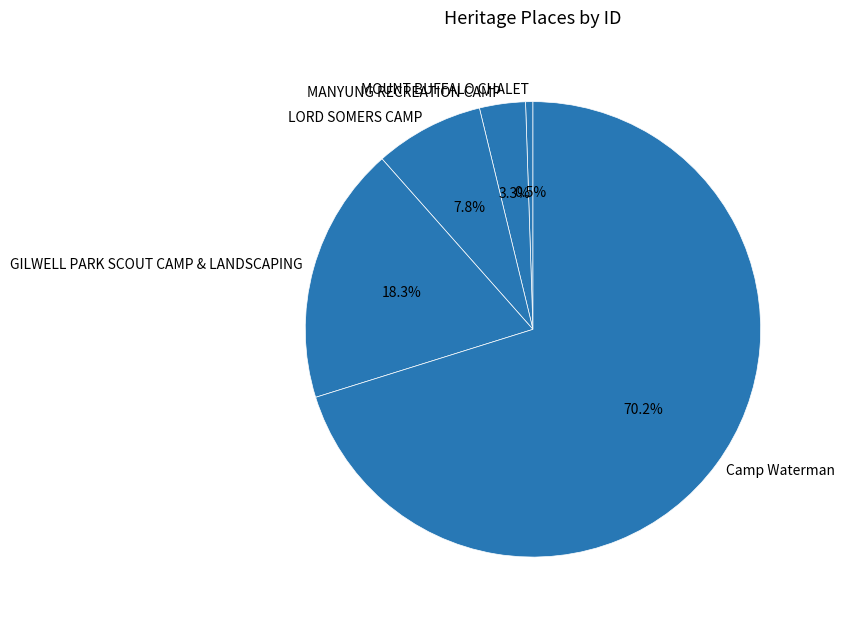

Which slice represents more than half of the pie?

Camp Waterman